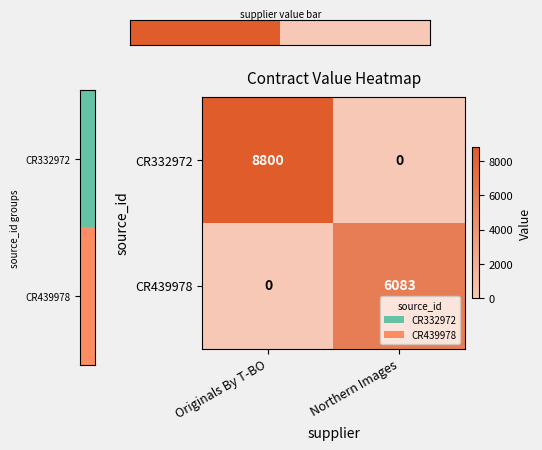

What is the maximum value shown in the chart?

8800